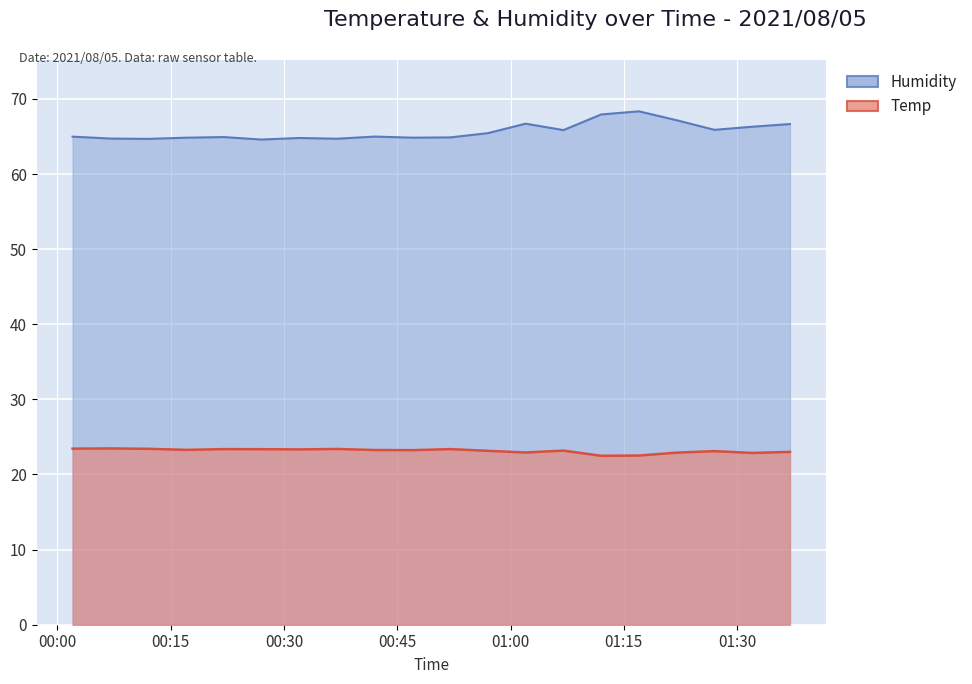

Which category has the highest value in the Temp series?

2021/08/05 00:07